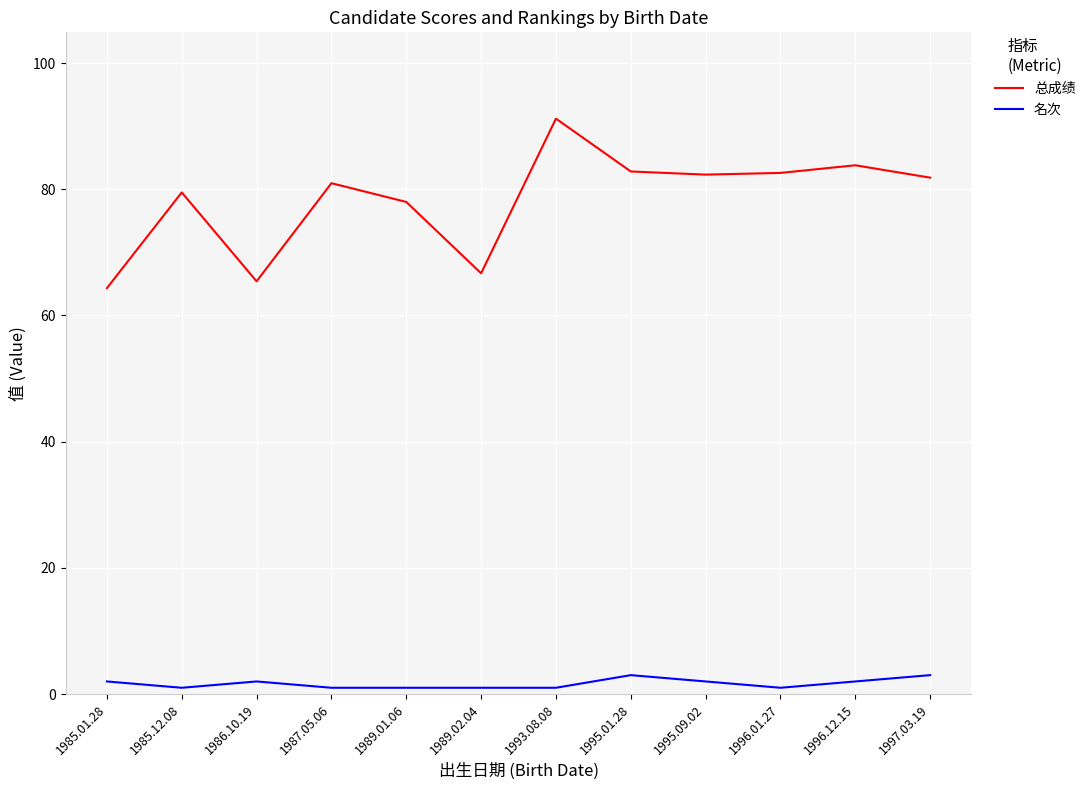

What is the minimum value shown in the chart?

1.0